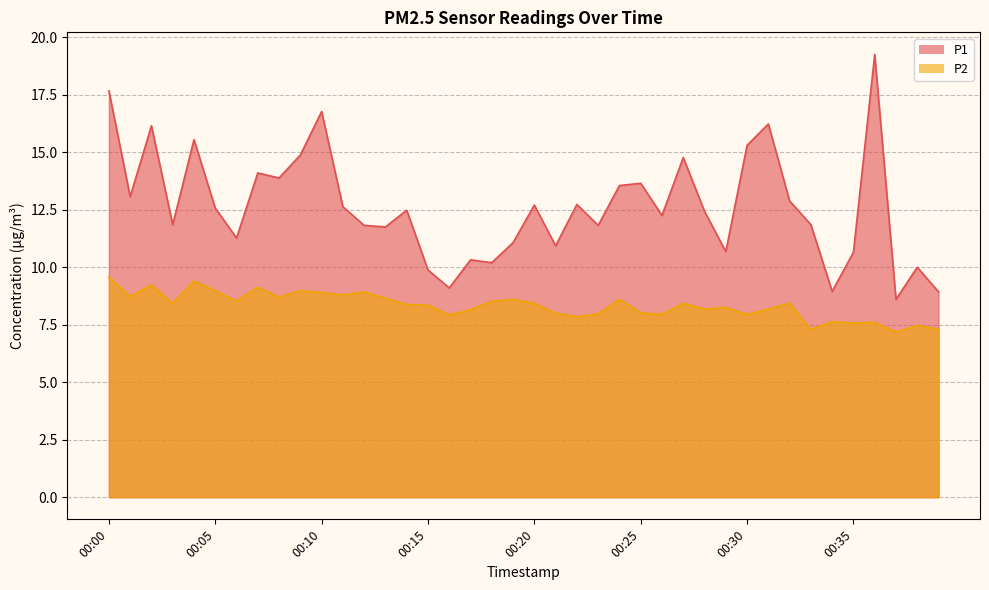

Between 00:17 and 00:12, which is larger?

00:12